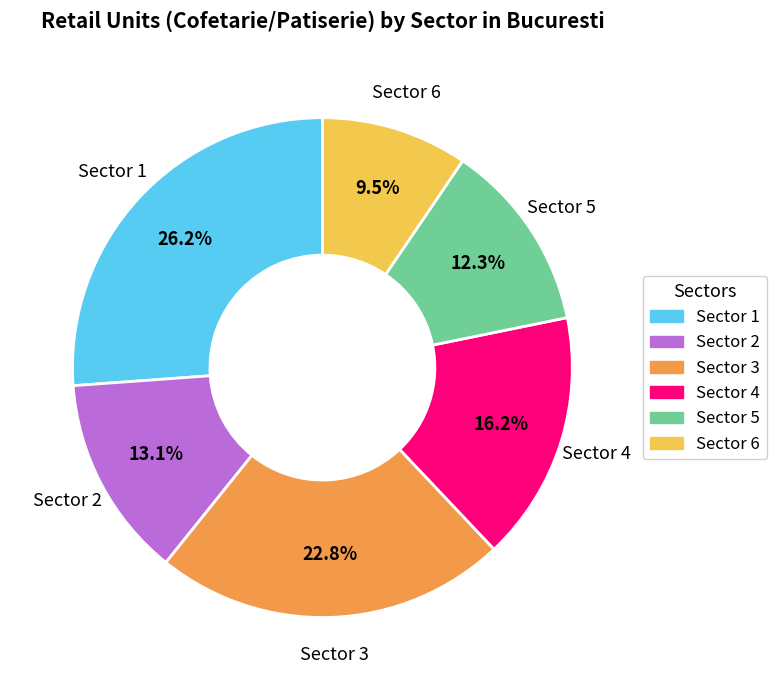

What is the ratio of the value at Sector 1 to the value at Sector 4?

1.6